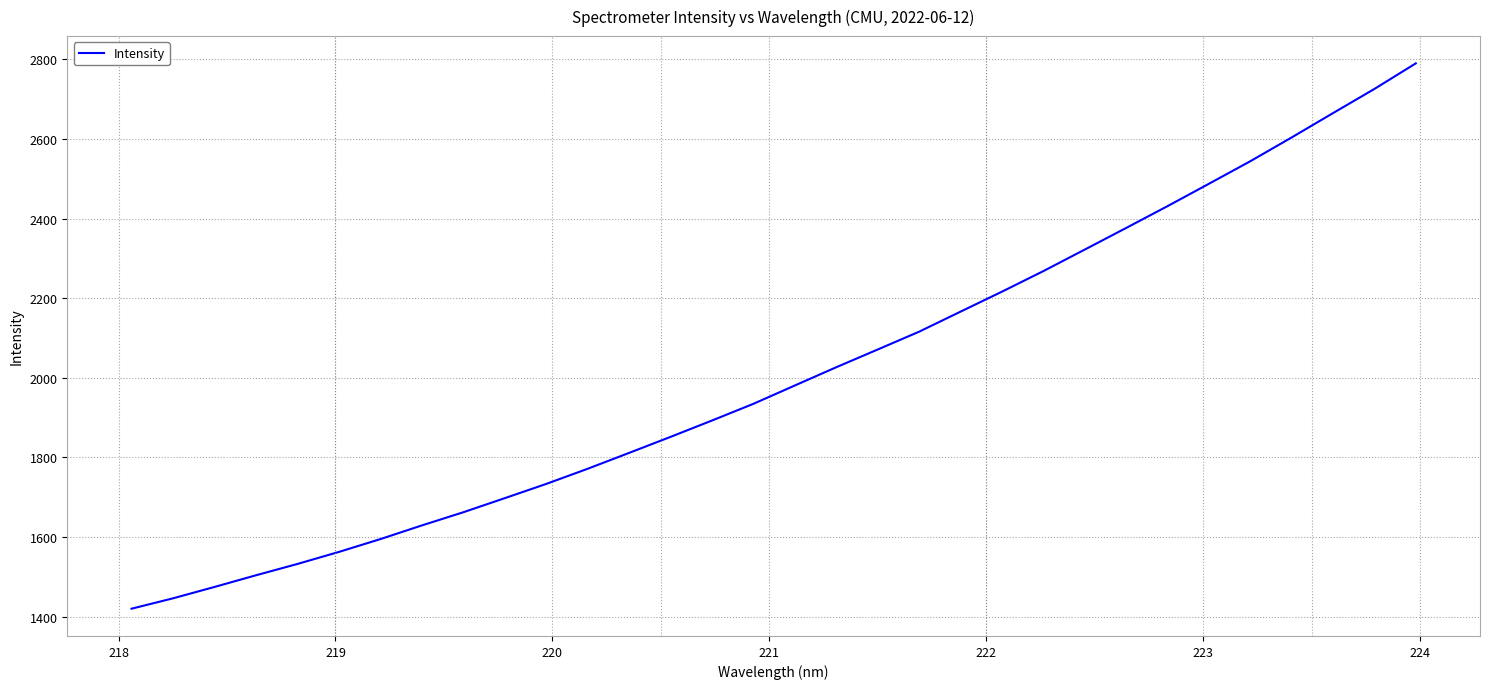

What is the average value?

2009.6